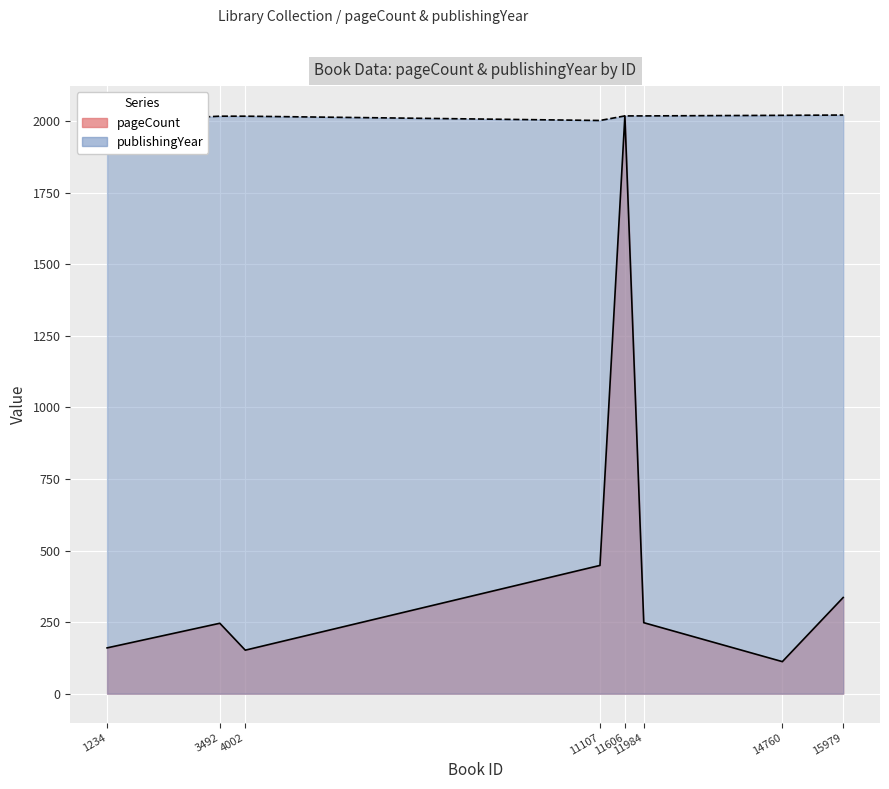

What is the value of the pageCount point at the 4th from the left?

448